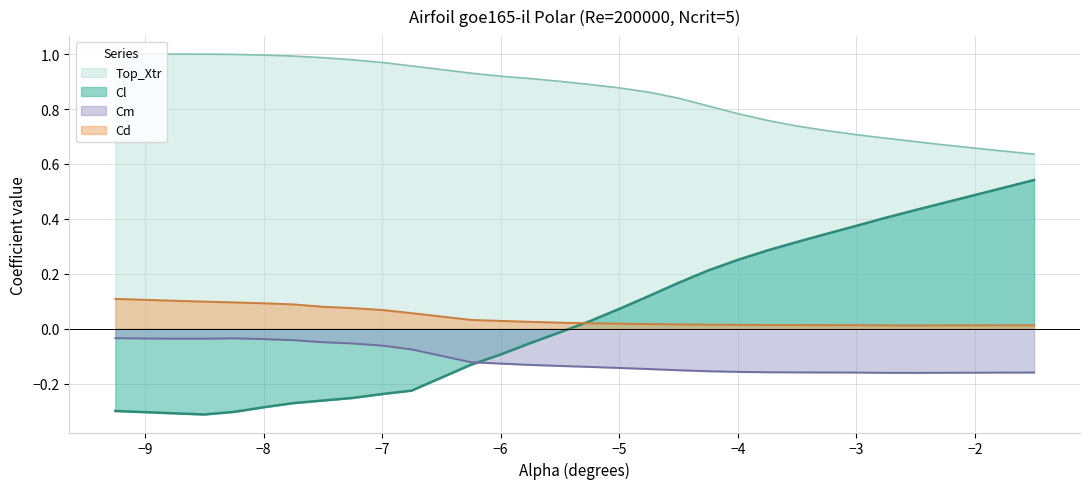

What is the label of the 23rd point from the right?

-7.5